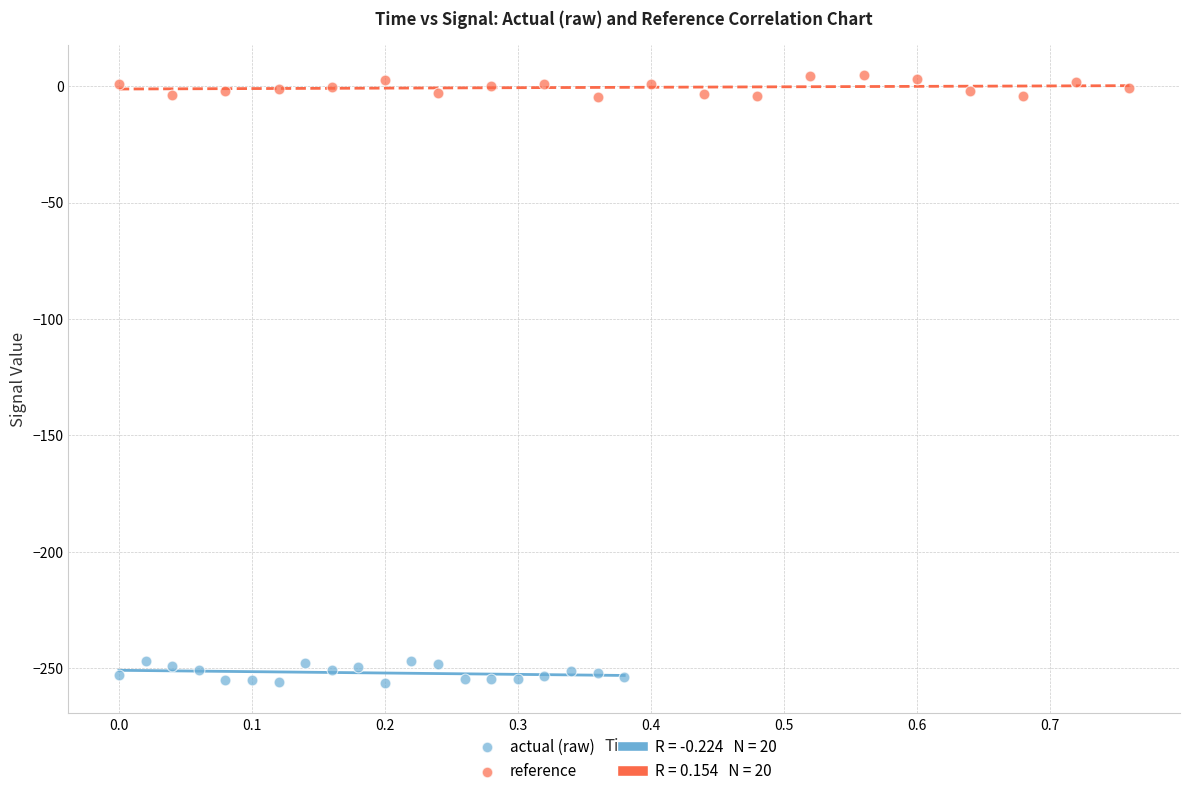

Which series reaches the maximum Y coordinate?

reference